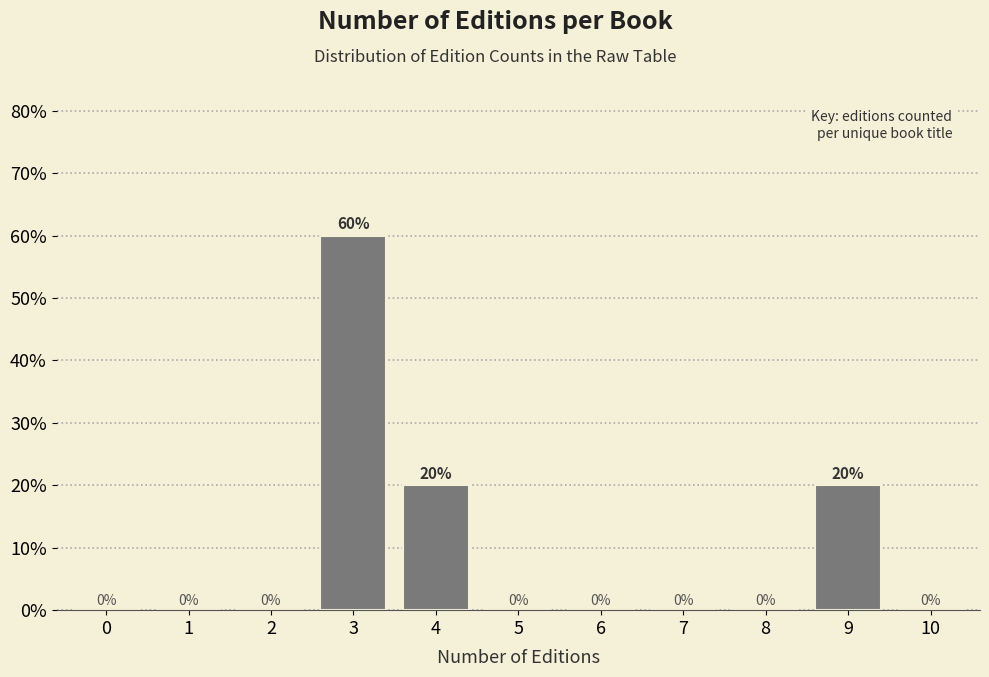

Reading right to left, what are all the values shown in this chart?

10=0	9=20	8=0	7=0	6=0	5=0	4=20	3=60	2=0	1=0	0=0